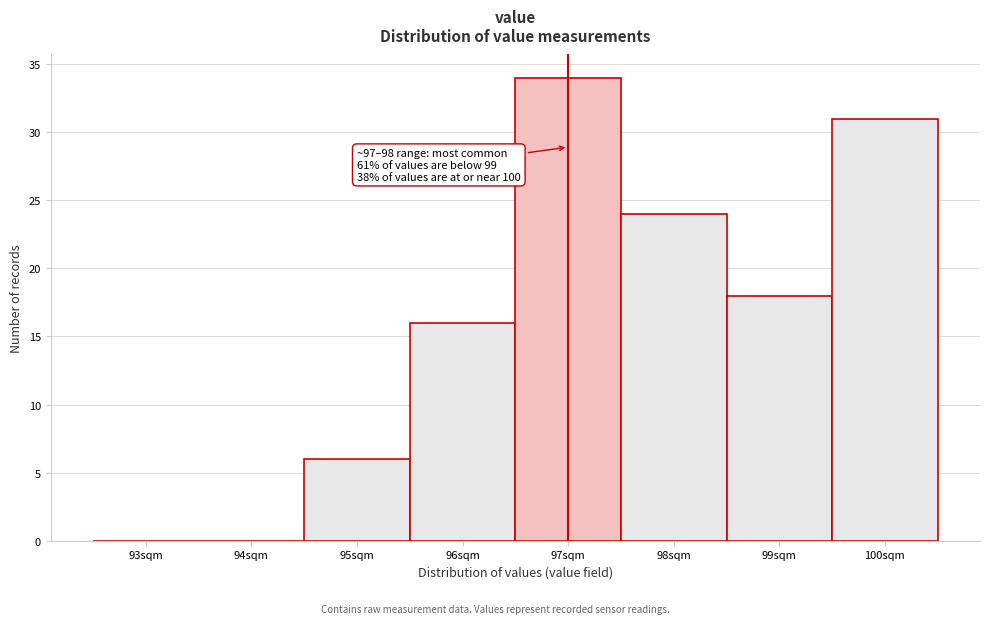

Reading left to right, transcribe all the data shown in this chart.

93sqm=0	94sqm=0	95sqm=6	96sqm=16	97sqm=34	98sqm=24	99sqm=18	100sqm=31